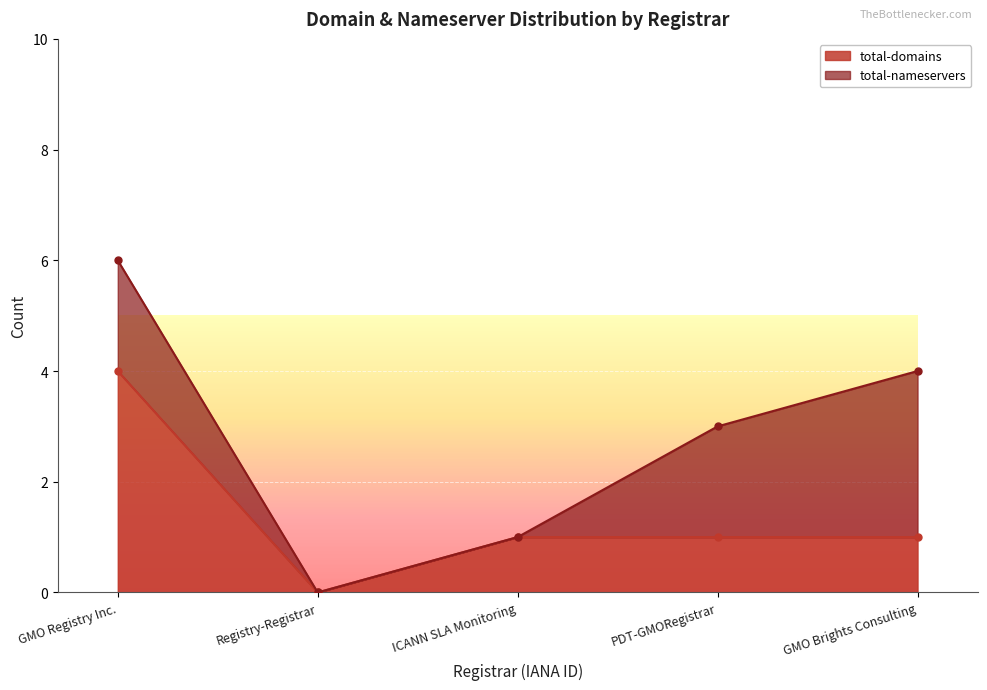

How many positive values are there?

4